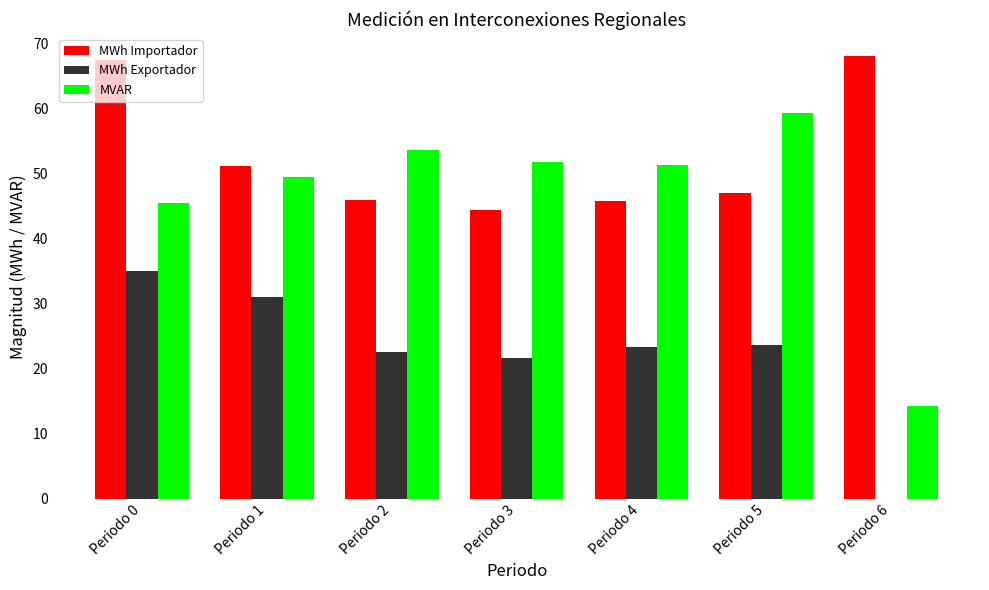

Where is MWh Importador nearest to the value 56?

Periodo 1